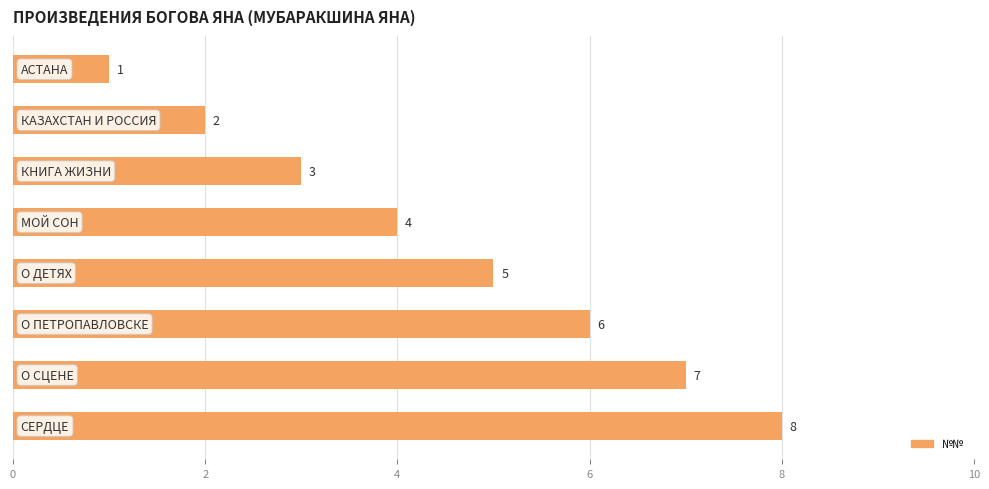

What is the difference between the second highest and second lowest values?

5